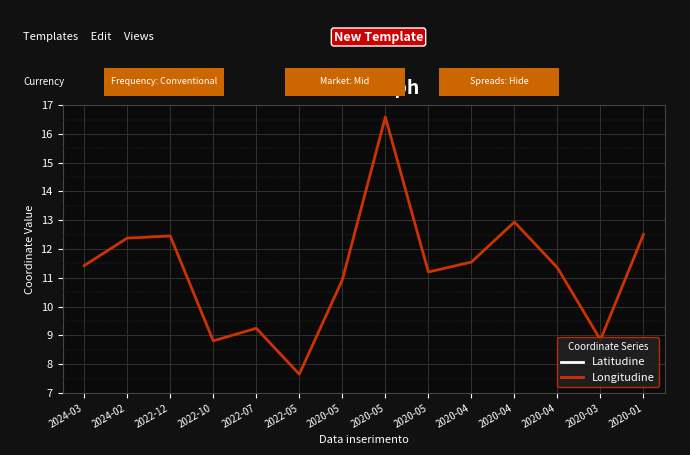

True or false: Longitudine and Latitudine intersect in this chart.

False